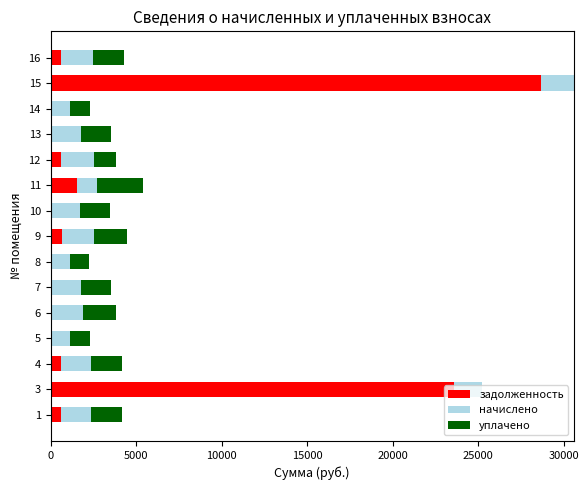

What is the maximum value for задолженность?

28682.7